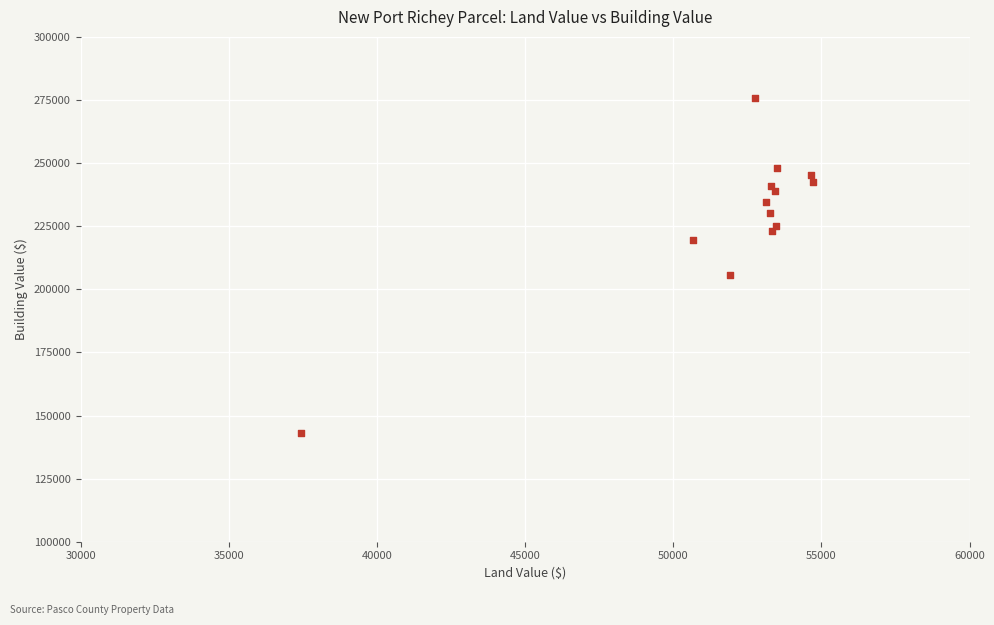

What Y value in the scatter plot is closest to 209469?

205765